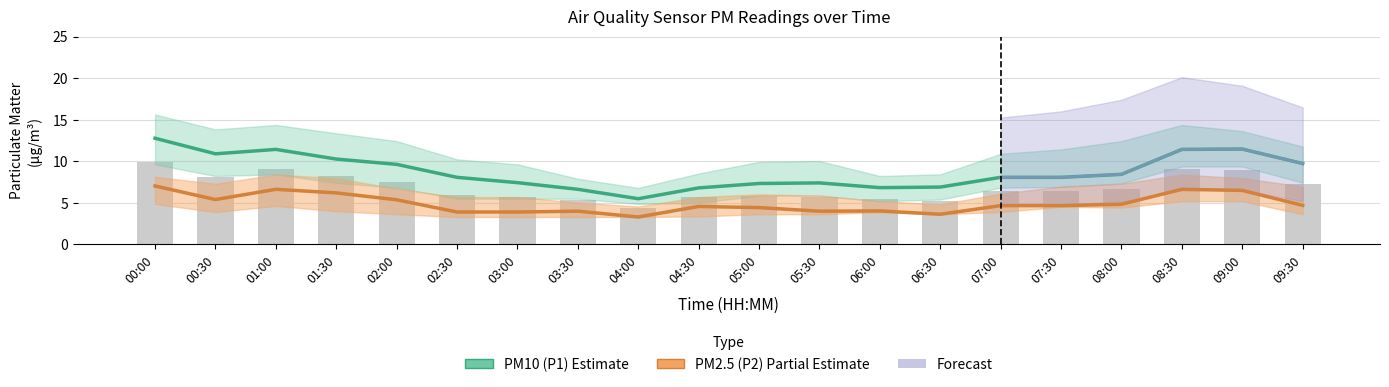

List the series in order of their peak value, lowest first.

P2_lower, P2, P2_upper, P1_lower, P1, P1_upper